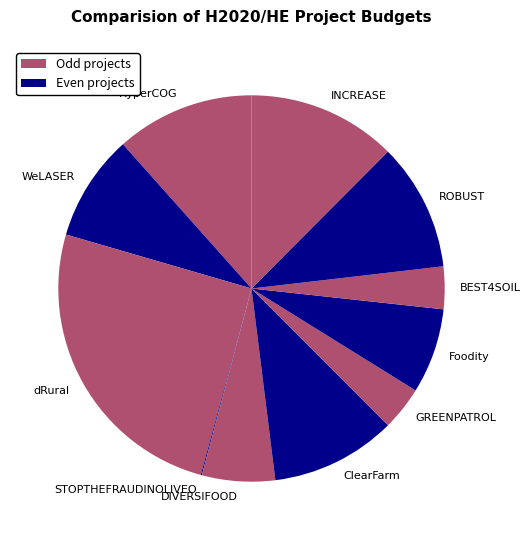

What is the largest slice in the pie chart?

dRural